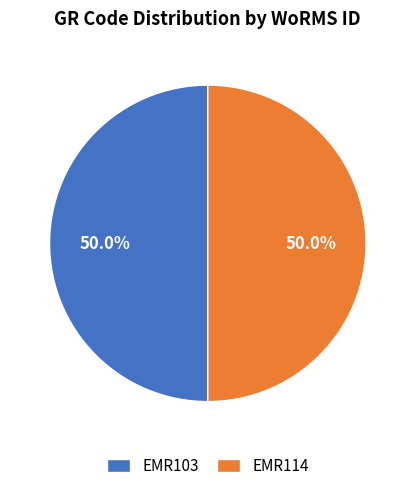

Do EMR114 and EMR103 together represent more than half of the pie?

Yes